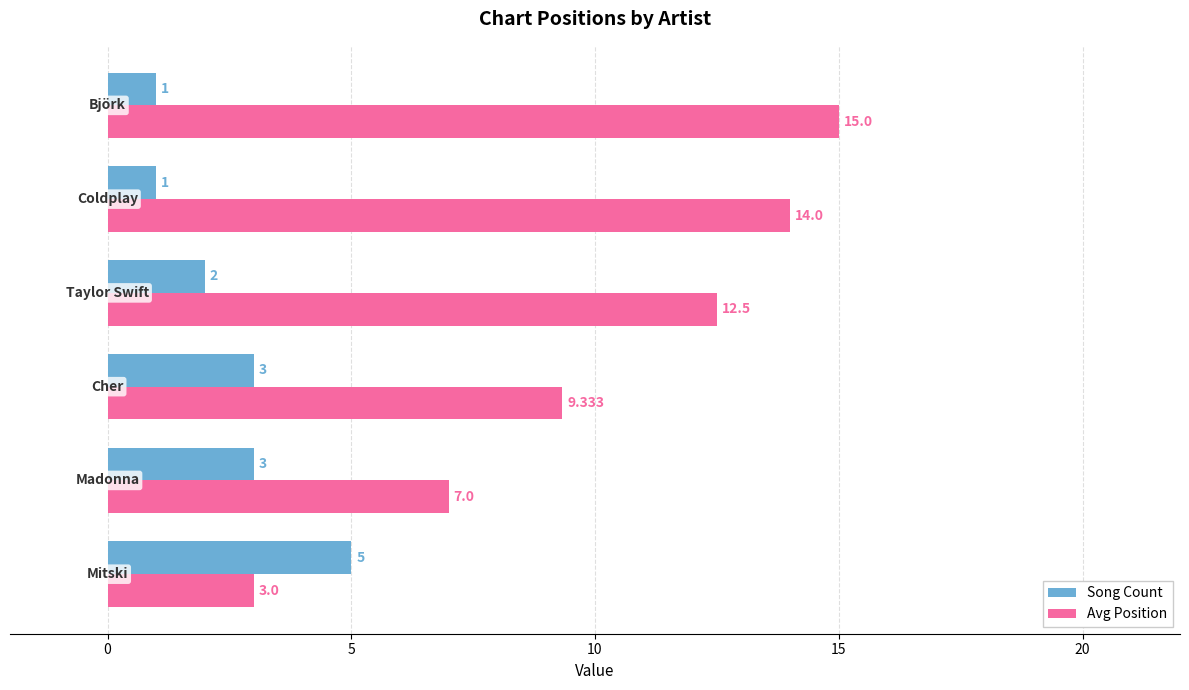

Which series has the largest range (max minus min)?

Avg Position